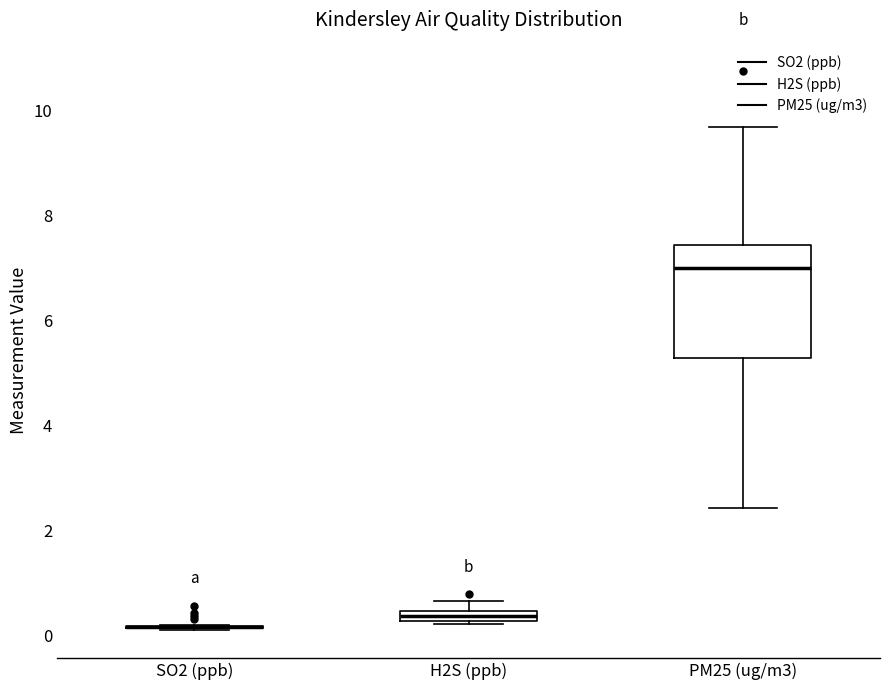

Comparing the boxes themselves (not the whiskers), which one is the tallest?

PM25 (ug/m3)